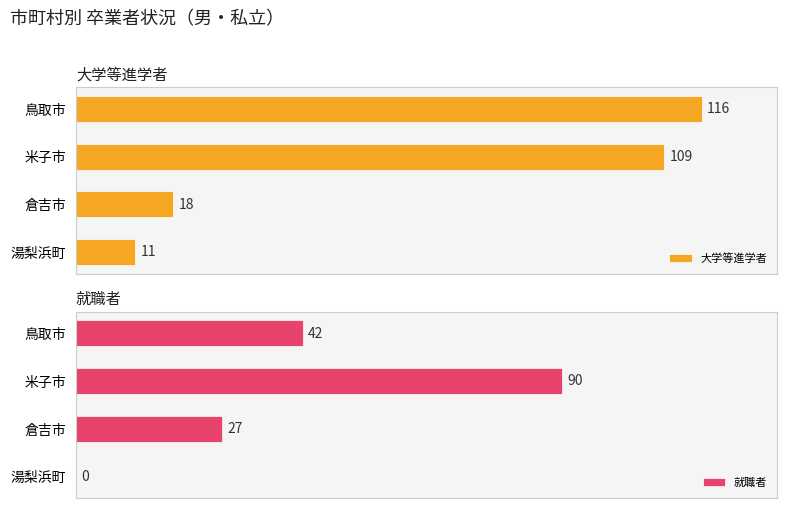

Reading left to right, what are all the values shown in this chart?

大学等進学者: 116	109	18	11
就職者: 42	90	27	0